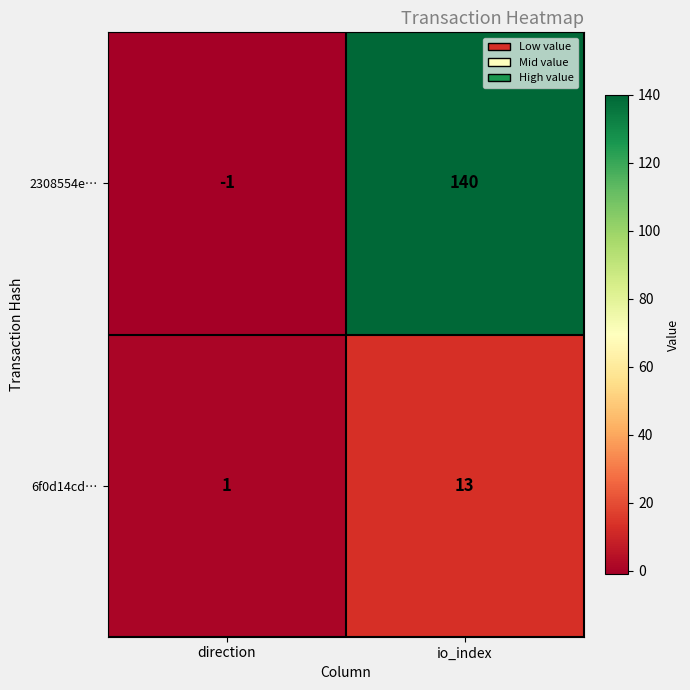

What is the average value of the 2308554e… series?

70